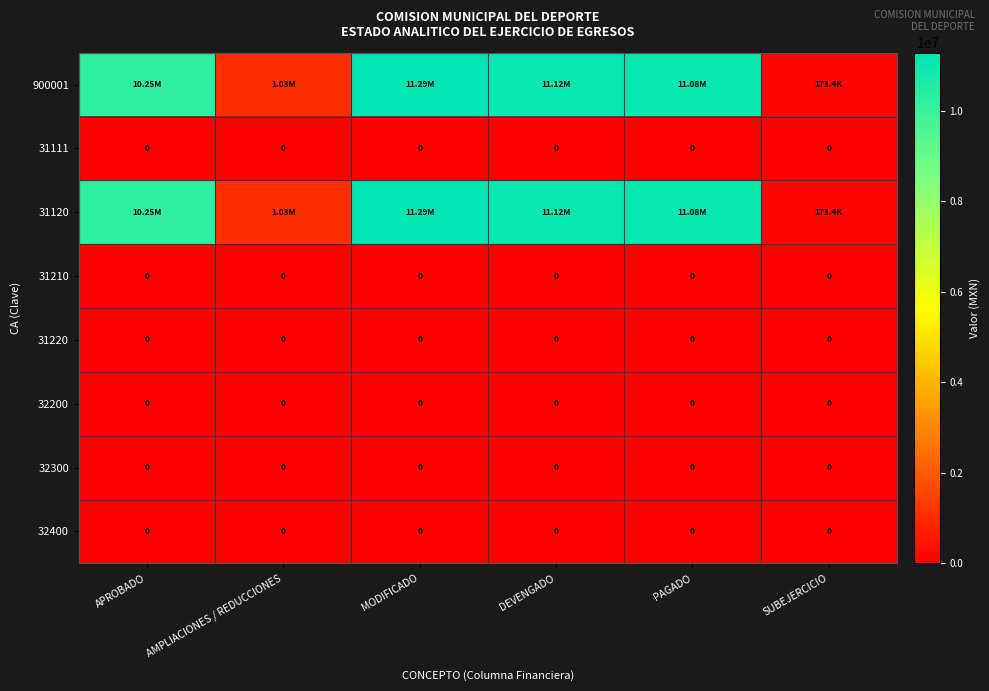

How many data points does each series have?

6